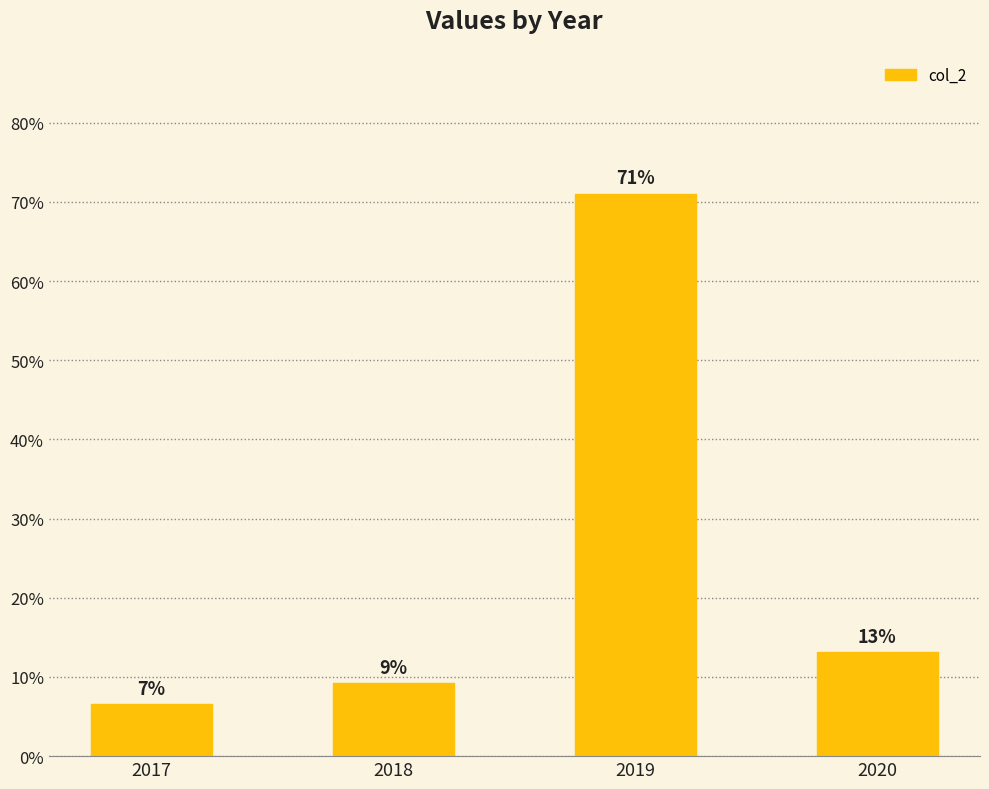

List the labels in order of value, smallest first.

2017, 2018, 2020, 2019